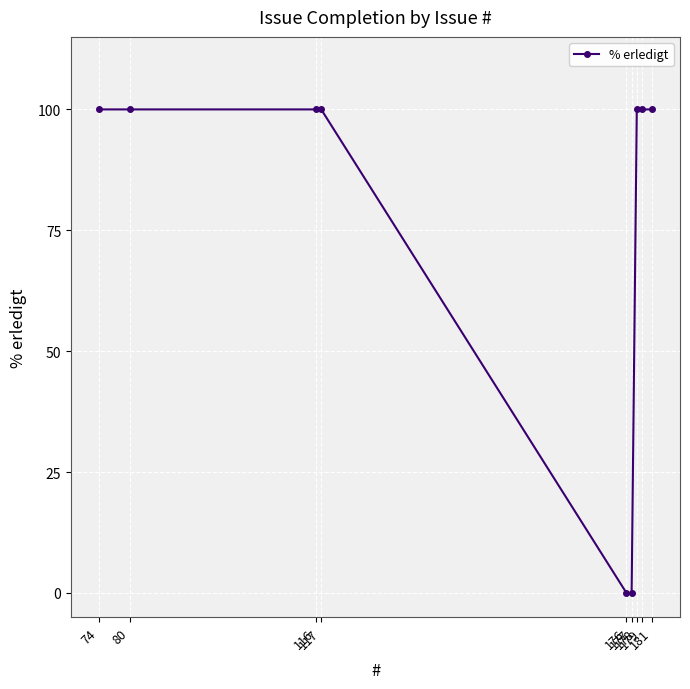

What is the maximum value shown in the chart?

100